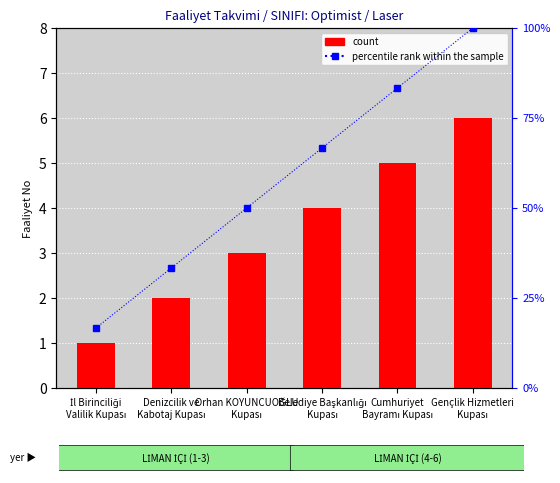

What are all the series names shown in the legend?

count, percentile rank within the sample